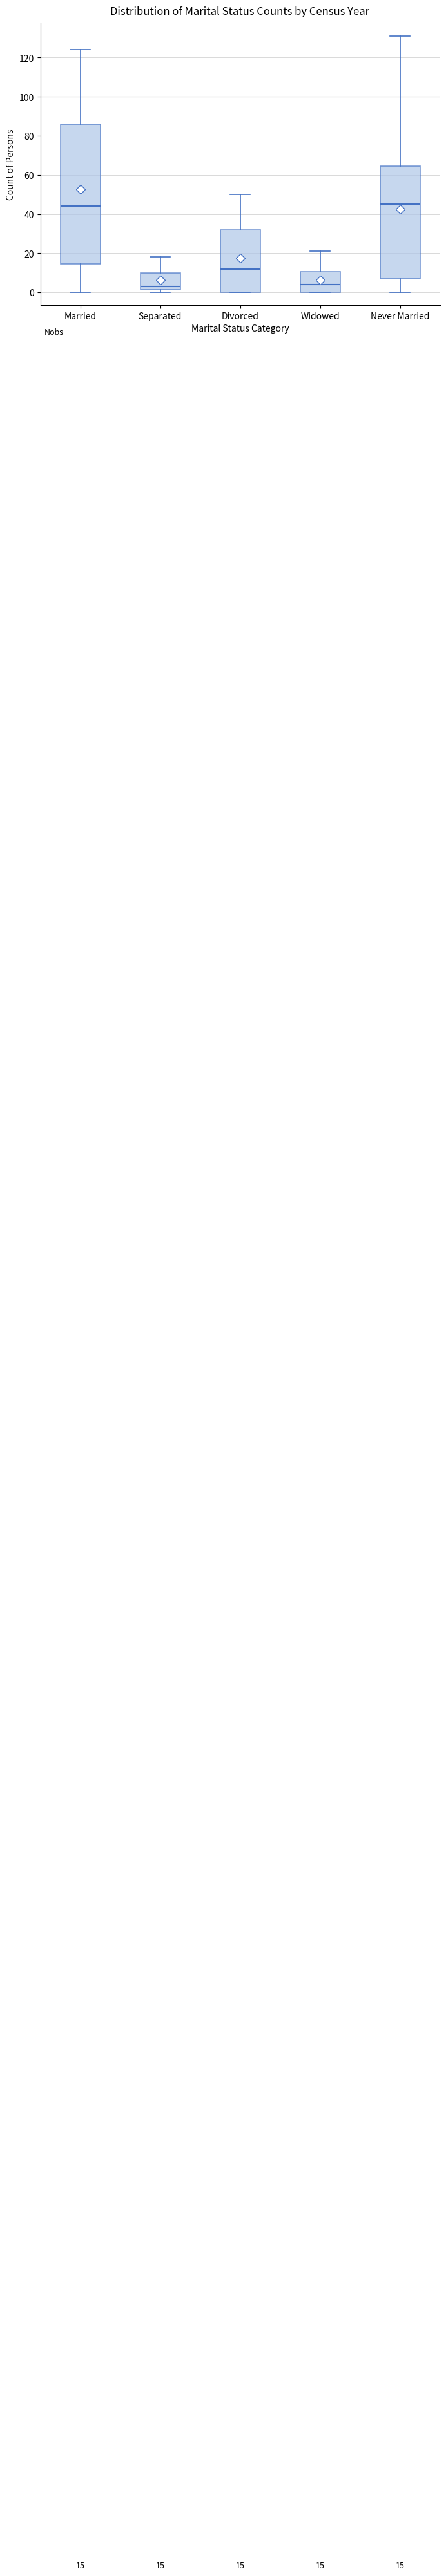

Comparing the boxes themselves (not the whiskers), which one is the tallest?

Married